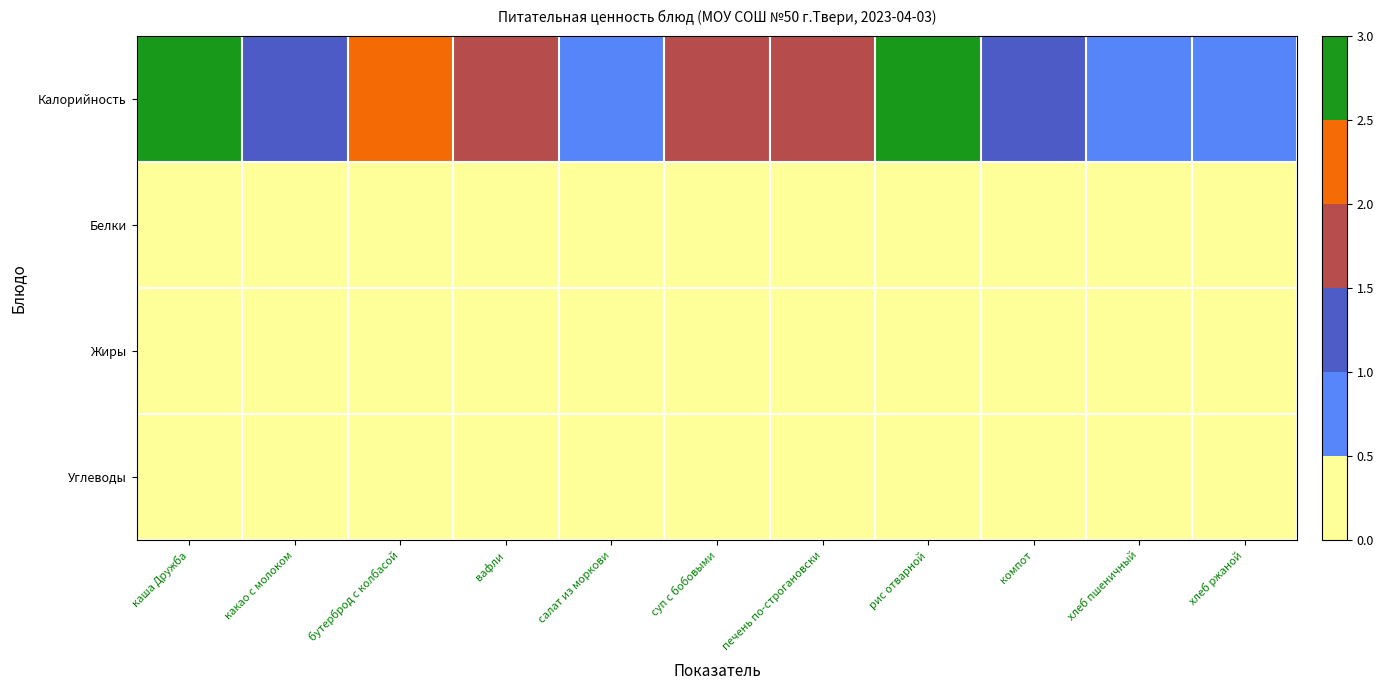

Rank the series at рис отварной from highest to lowest value.

Калорийность, Углеводы, Жиры, Белки